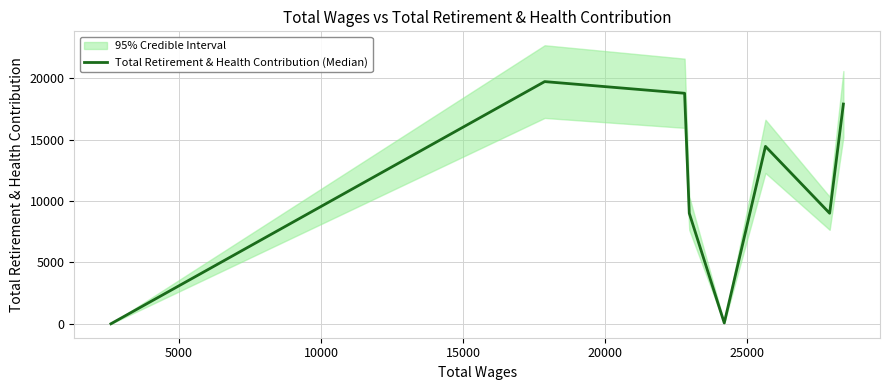

What is the maximum value for Total Retirement & Health Contribution (Median)?

19718